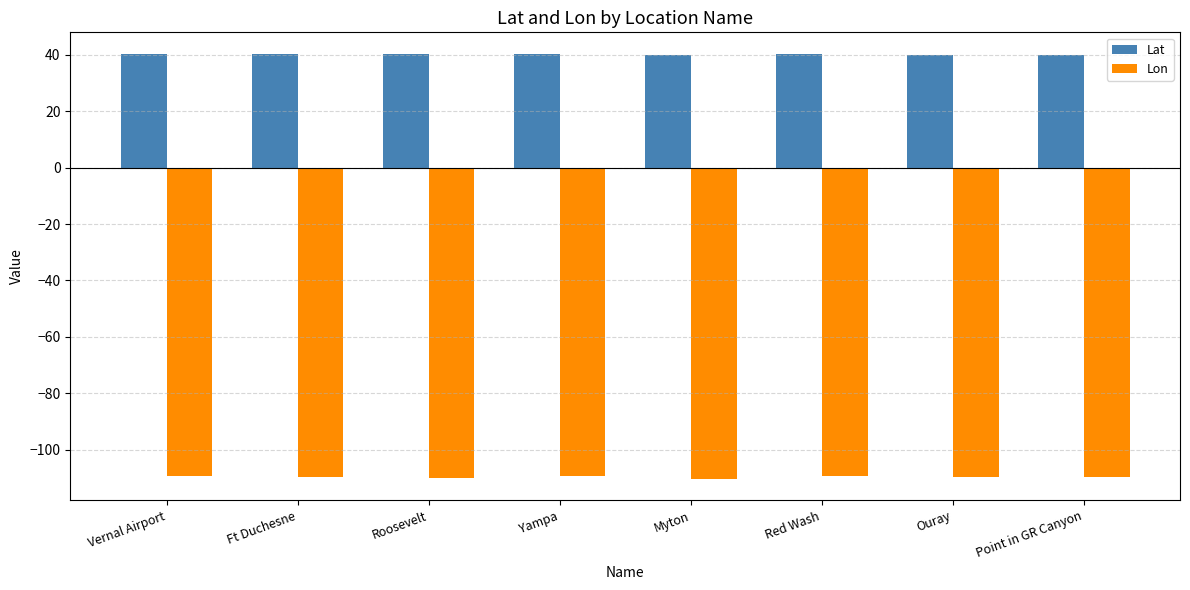

What is the difference between the highest and lowest values at Myton?

150.6